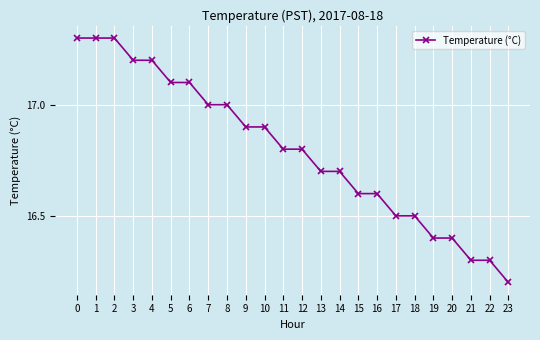

Reading left to right, list all the values displayed in this chart.

0=17.3	1=17.3	2=17.3	3=17.2	4=17.2	5=17.1	6=17.1	7=17.0	8=17.0	9=16.9	10=16.9	11=16.8	12=16.8	13=16.7	14=16.7	15=16.6	16=16.6	17=16.5	18=16.5	19=16.4	20=16.4	21=16.3	22=16.3	23=16.2